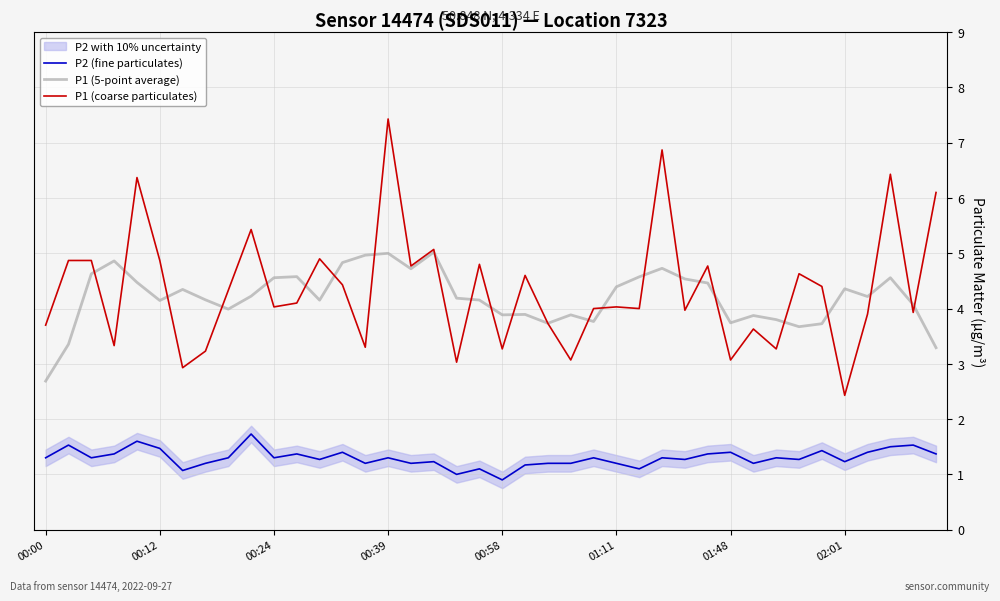

True or false: P2 (fine particulates) and P1 (5-point average) cross at least once.

False